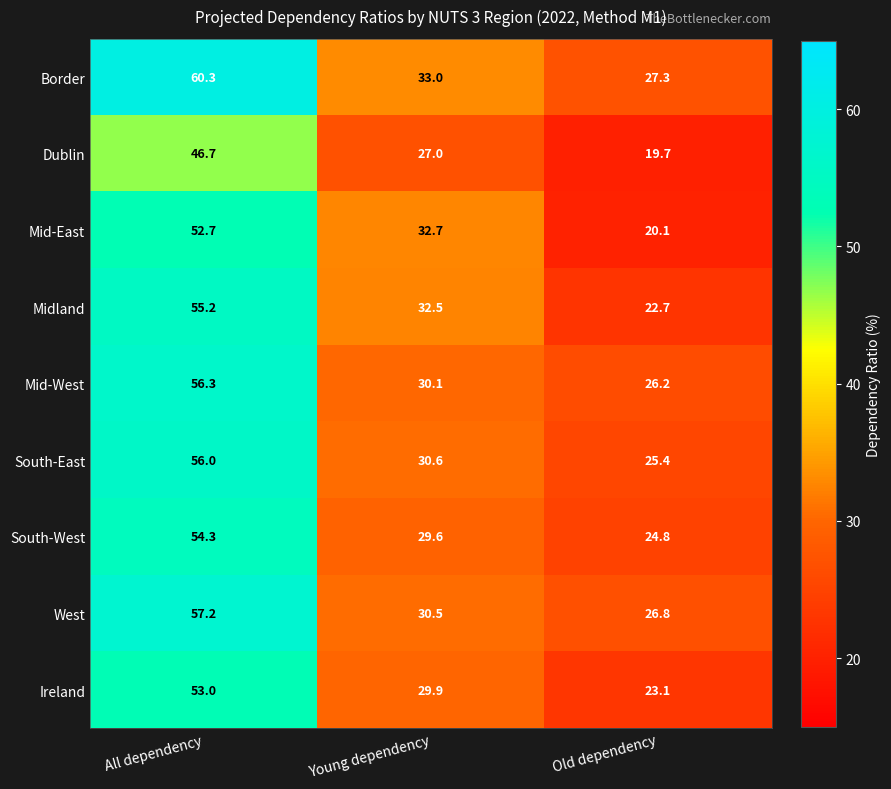

Which series changed the most between Young dependency and Old dependency?

Mid-East